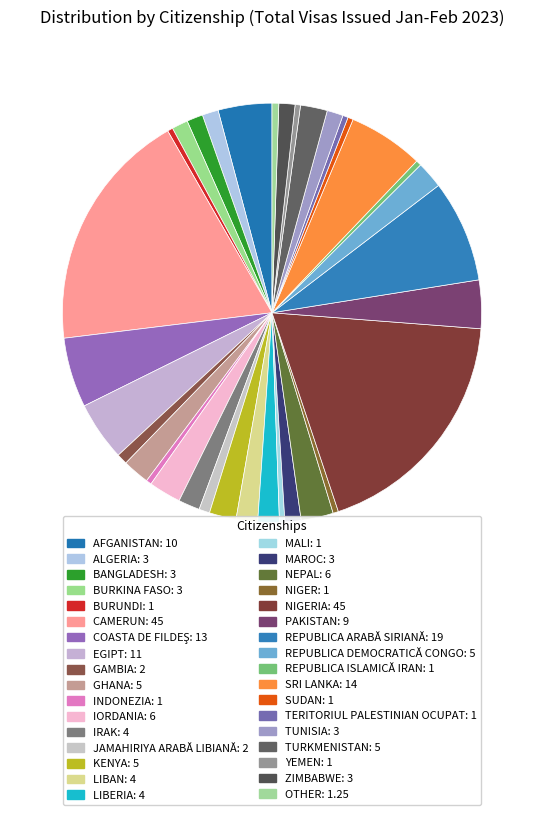

How many segments does this pie chart have?

34